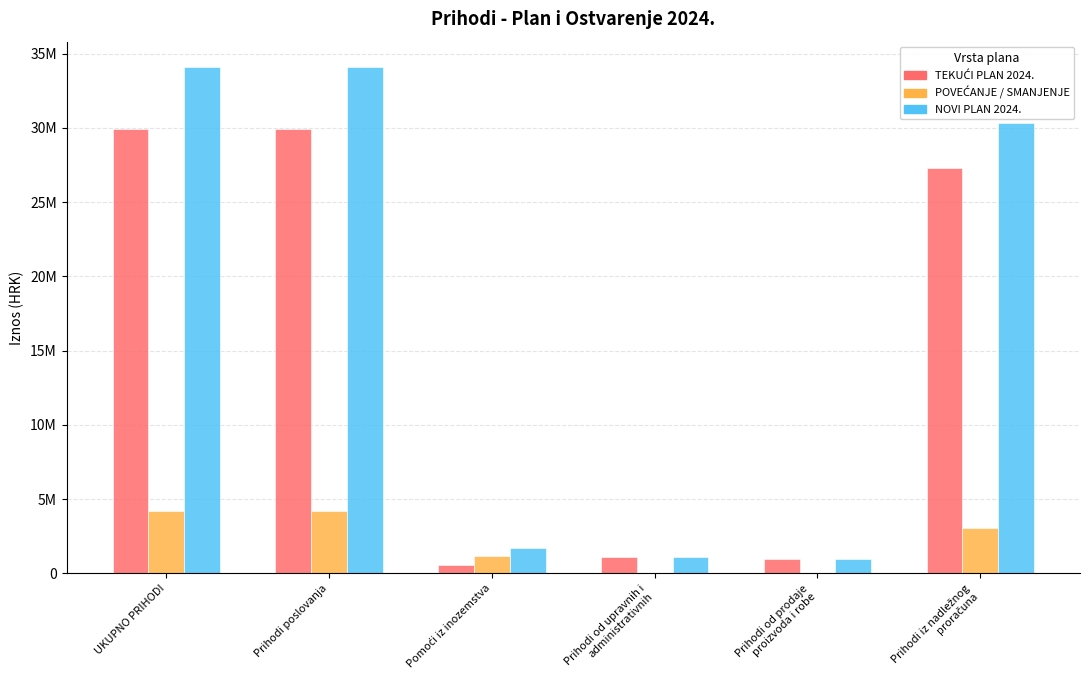

Rank the series by their maximum value, from lowest to highest.

POVEĆANJE / SMANJENJE, TEKUĆI PLAN 2024., NOVI PLAN 2024.